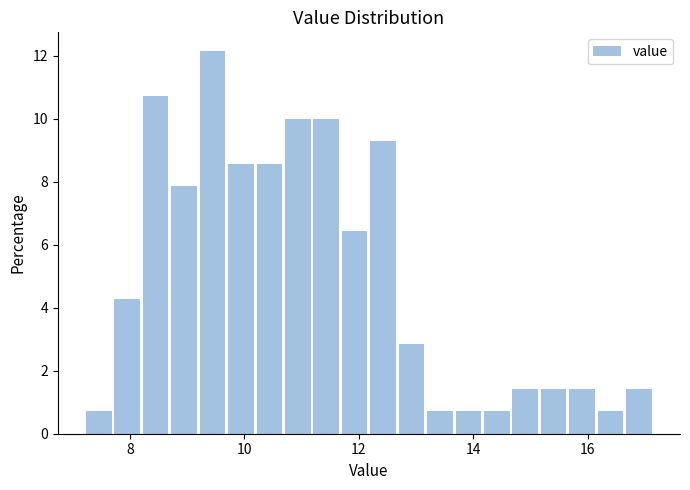

Read against the x-axis, roughly where is the centre of the tallest bar?

9.4